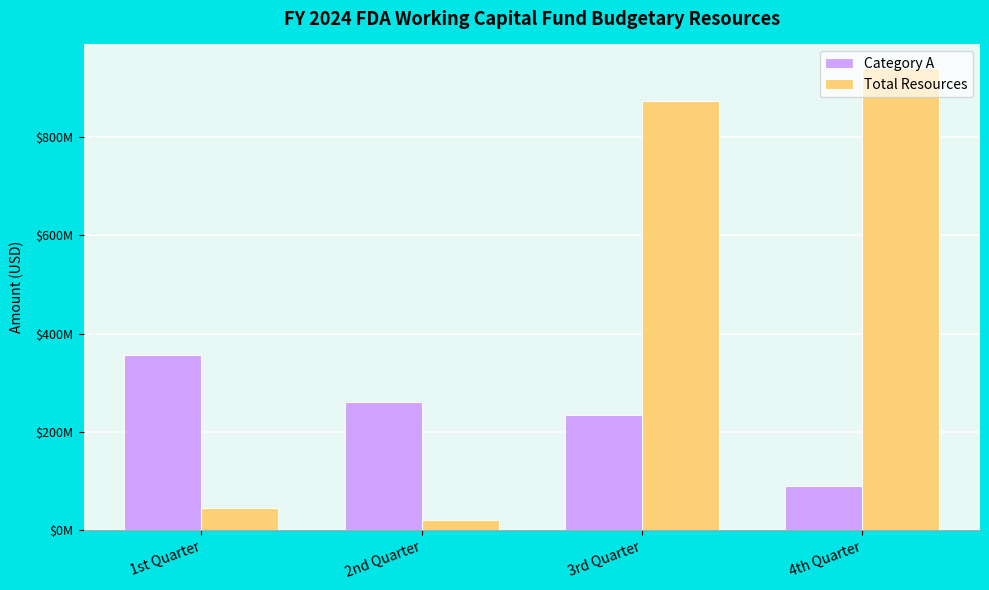

The Total Resources series shows 314011432 at 4th Quarter. True or false?

False